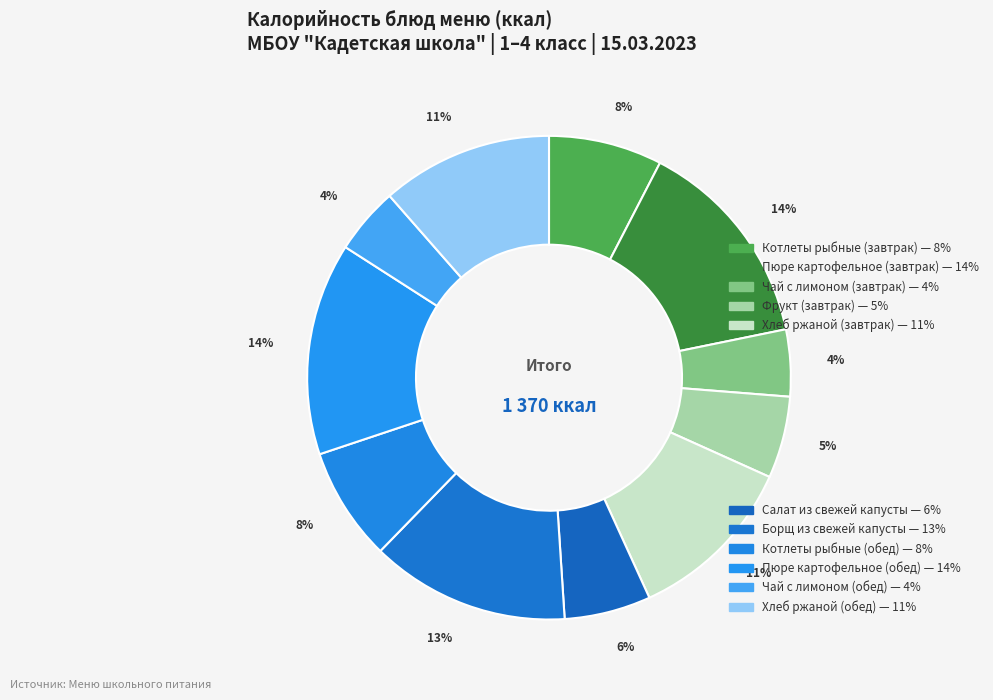

How many slices are in this pie chart?

11